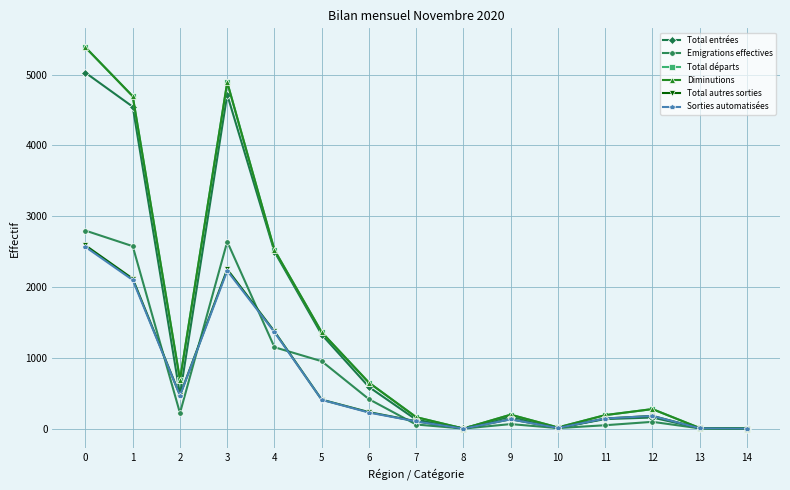

Rank the series by their maximum value, from lowest to highest.

Sorties automatisées, Total autres sorties, Emigrations effectives, Total entrées, Total départs, Diminutions